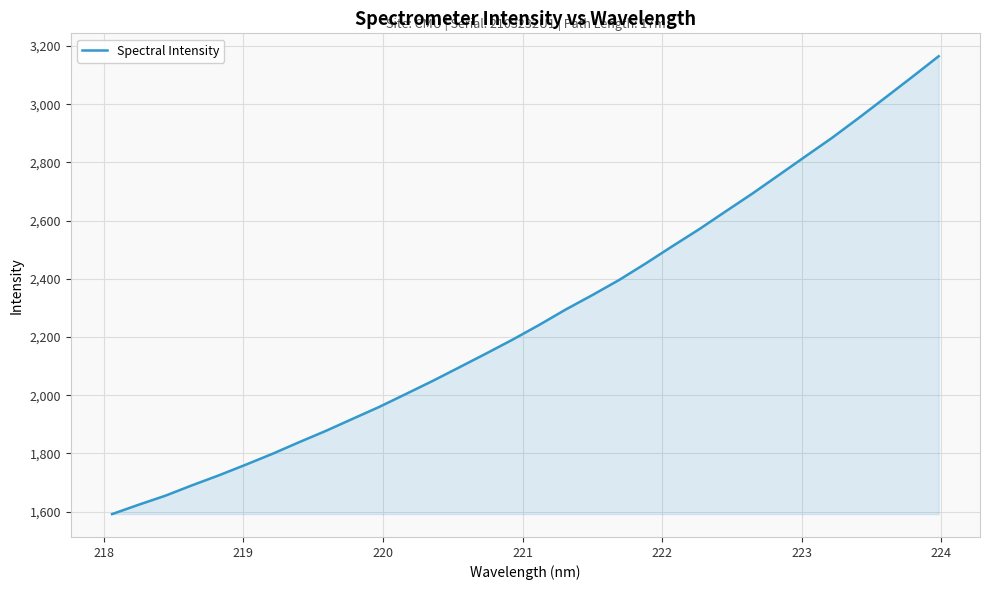

What is the greatest value displayed?

3164.9